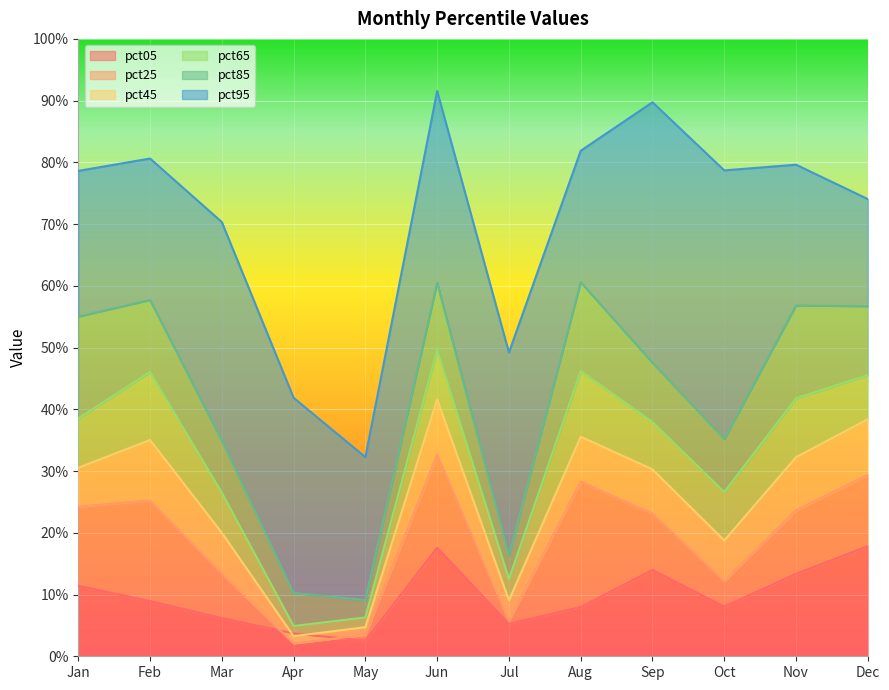

Reading left to right, what are all the values shown in this chart?

pct05: Jan=0.1	Feb=0.1	Mar=0.1	Apr=0.0	May=0.0	Jun=0.2	Jul=0.1	Aug=0.1	Sep=0.1	Oct=0.1	Nov=0.1	Dec=0.2
pct25: Jan=0.2	Feb=0.3	Mar=0.1	Apr=0.0	May=0.0	Jun=0.3	Jul=0.1	Aug=0.3	Sep=0.2	Oct=0.1	Nov=0.2	Dec=0.3
pct45: Jan=0.3	Feb=0.4	Mar=0.2	Apr=0.0	May=0.0	Jun=0.4	Jul=0.1	Aug=0.4	Sep=0.3	Oct=0.2	Nov=0.3	Dec=0.4
pct65: Jan=0.4	Feb=0.5	Mar=0.3	Apr=0.0	May=0.1	Jun=0.5	Jul=0.1	Aug=0.5	Sep=0.4	Oct=0.3	Nov=0.4	Dec=0.5
pct85: Jan=0.6	Feb=0.6	Mar=0.3	Apr=0.1	May=0.1	Jun=0.6	Jul=0.2	Aug=0.6	Sep=0.5	Oct=0.4	Nov=0.6	Dec=0.6
pct95: Jan=0.8	Feb=0.8	Mar=0.7	Apr=0.4	May=0.3	Jun=0.9	Jul=0.5	Aug=0.8	Sep=0.9	Oct=0.8	Nov=0.8	Dec=0.7